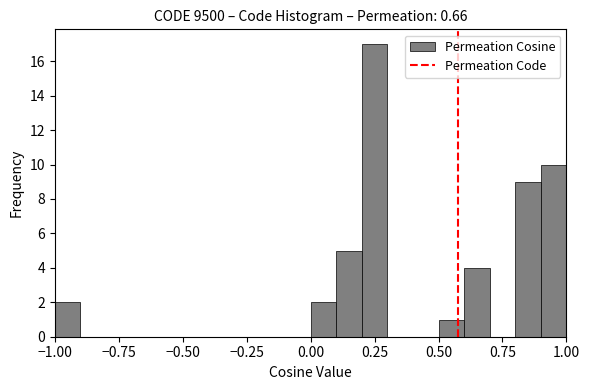

Read against the x-axis, roughly where is the centre of the tallest bar?

0.25